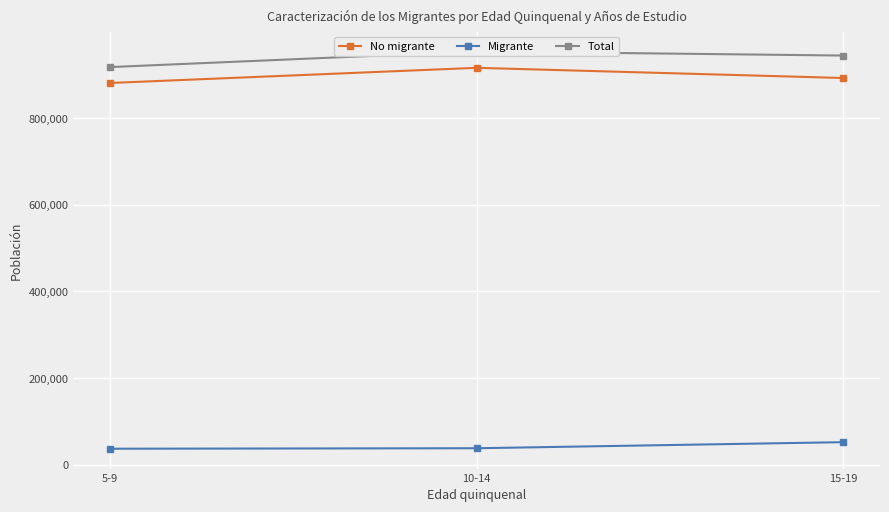

What is the minimum value for Migrante?

36707